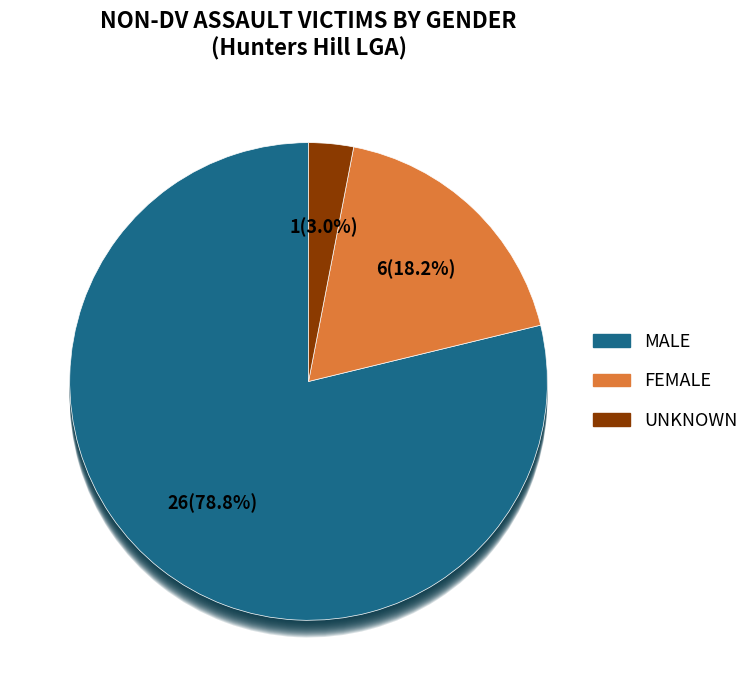

To the nearest percent, what portion does Male represent?

79%